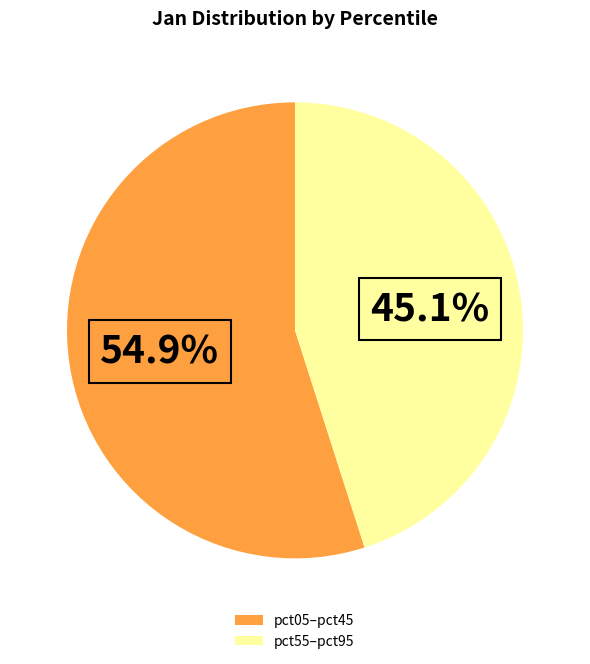

Rank the categories by value from highest to lowest.

pct05–pct45, pct55–pct95